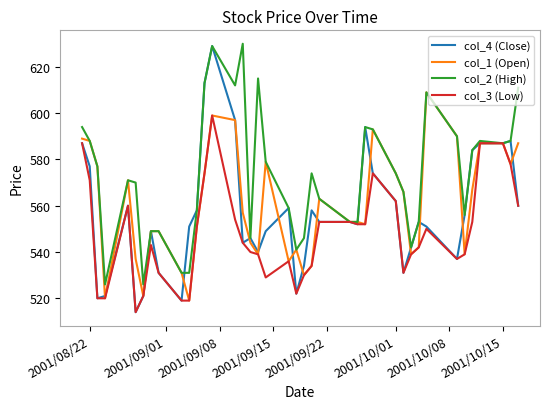

Which series has the largest range (max minus min)?

col_4 (Close)